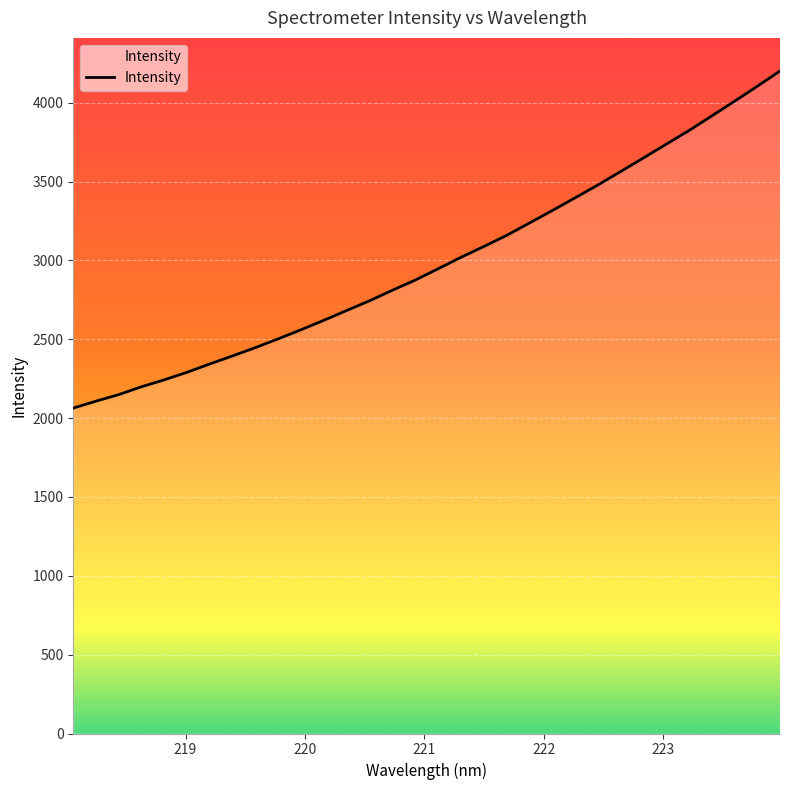

What is the difference between the maximum and minimum values?

2137.1